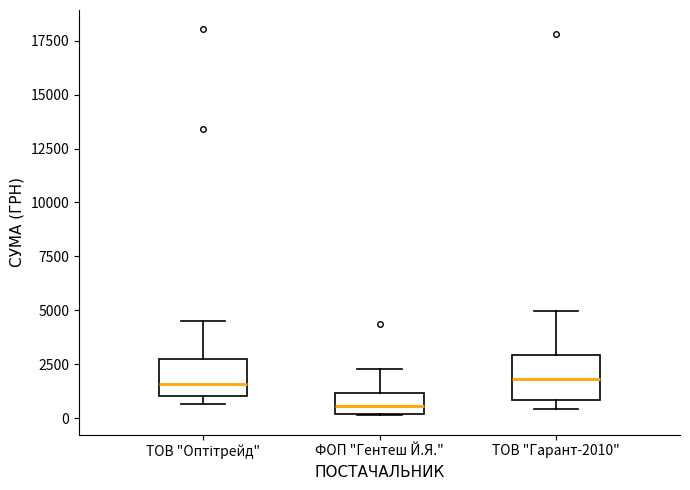

Which box's median line is the lowest?

ФОП "Гентеш Й.Я."